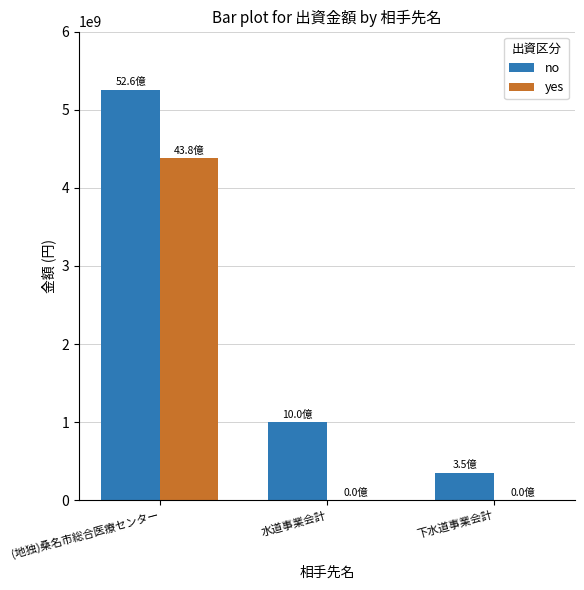

Reading left to right, what are all the values shown in this chart?

no: 5256796751	999548286	353725378
yes: 4380089912	0	0